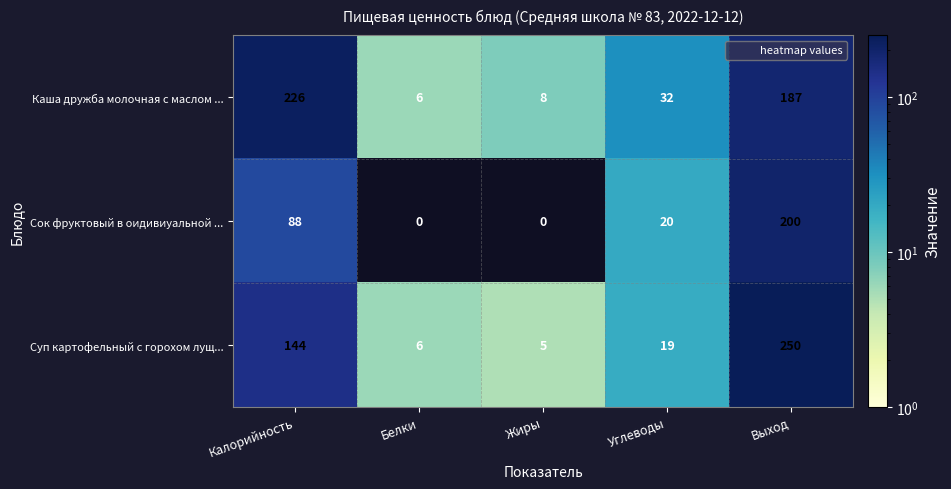

What is the difference between the Суп картофельный с горохом лущ... values at Калорийность and Углеводы?

125